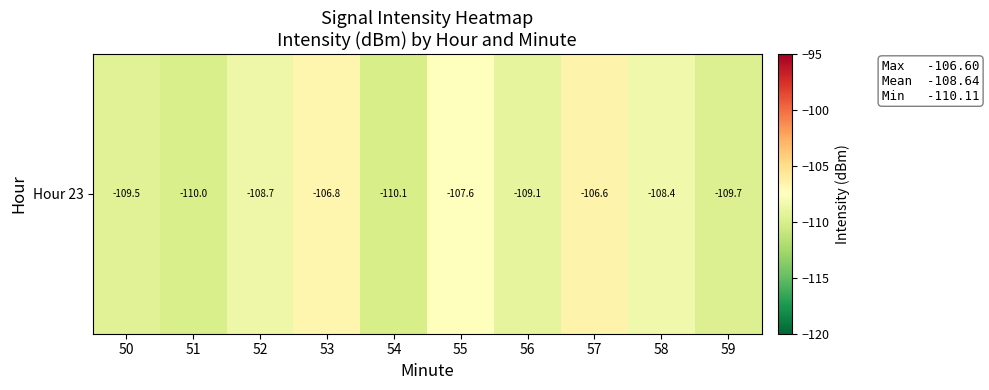

What is the difference between the maximum and minimum values?

3.5